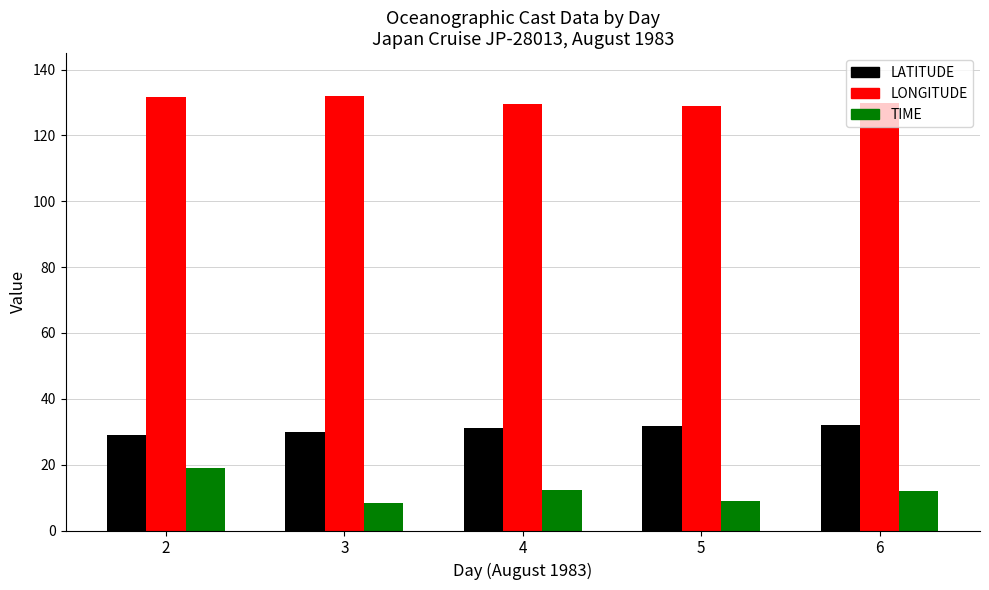

What is the smallest value displayed?

8.4